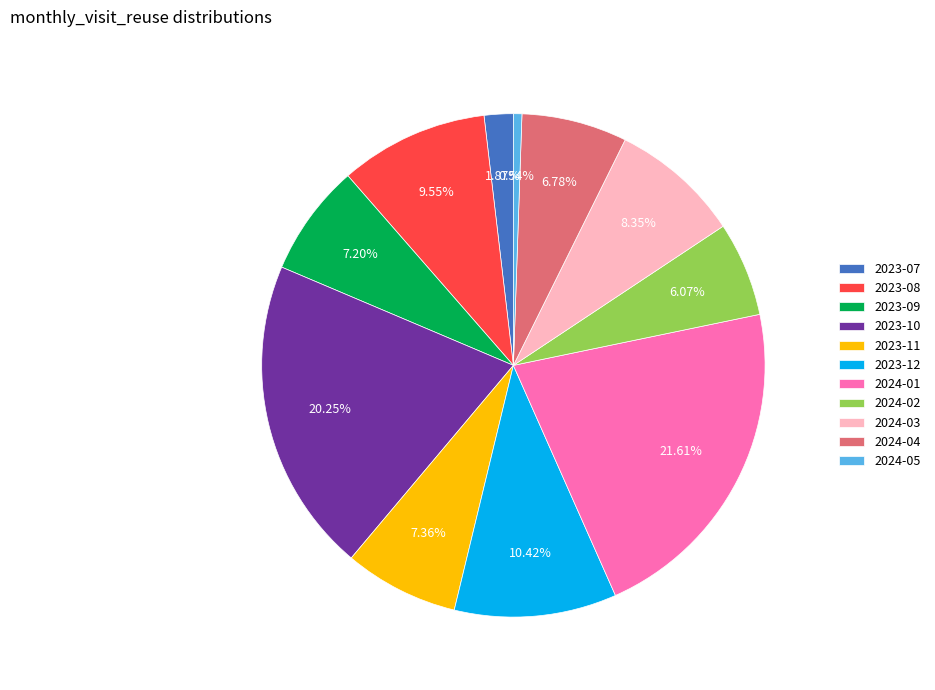

Between 2023-11 and 2024-05, which is larger?

2023-11